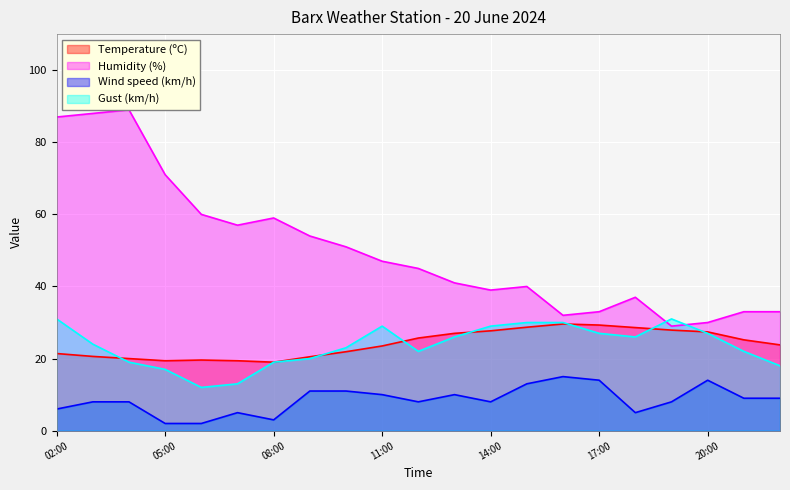

True or false: Wind speed (km/h) and Temperature (ºC) cross at least once.

False